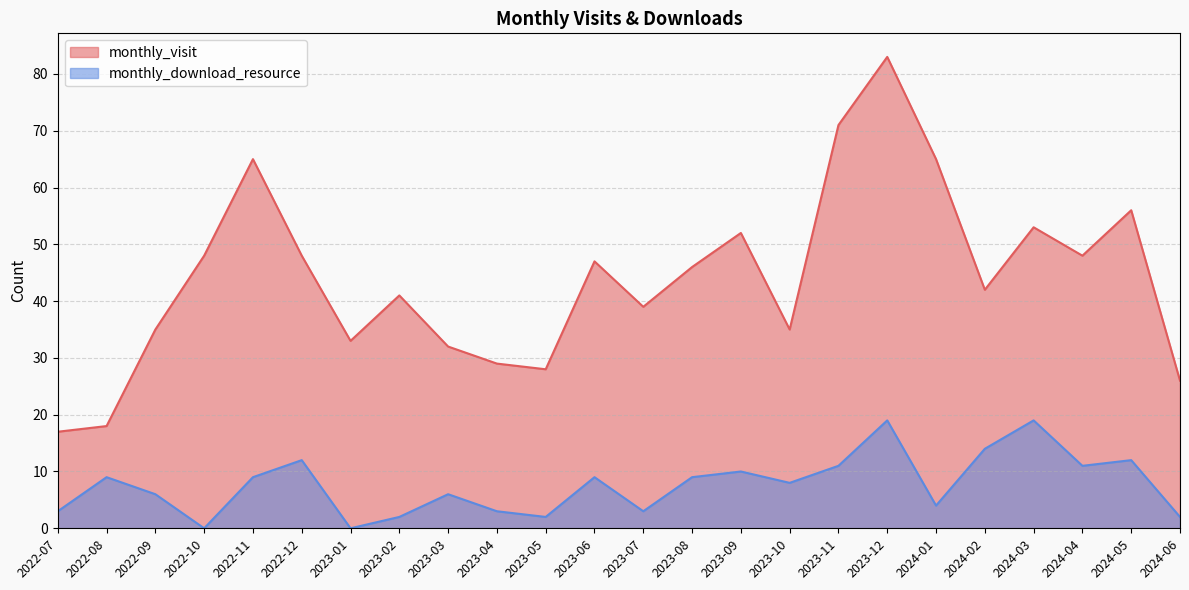

True or false: monthly_download_resource and monthly_visit cross at least once.

False